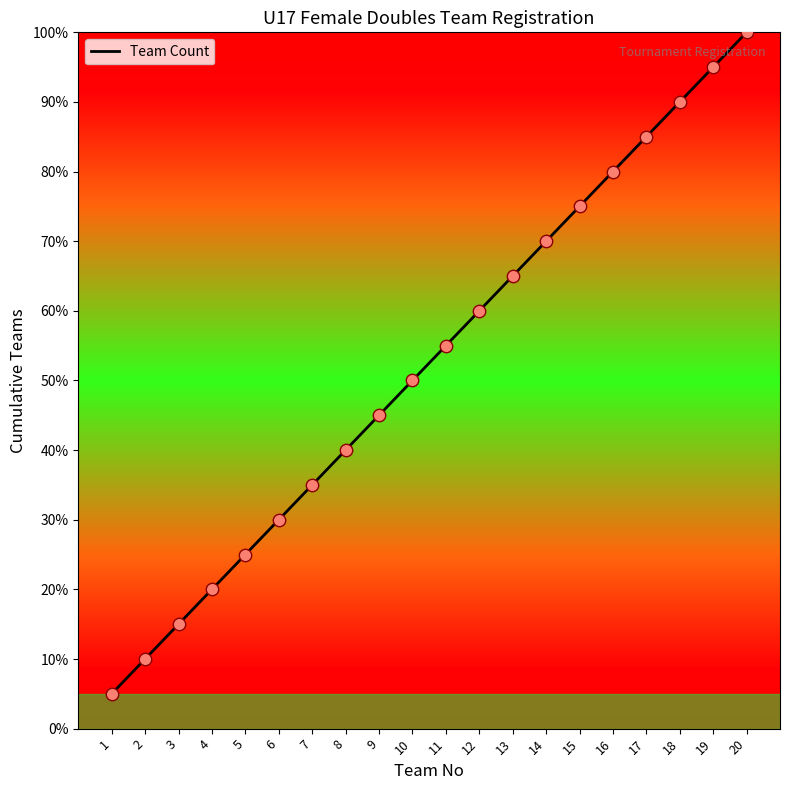

Between 4 and 7, which is larger?

7